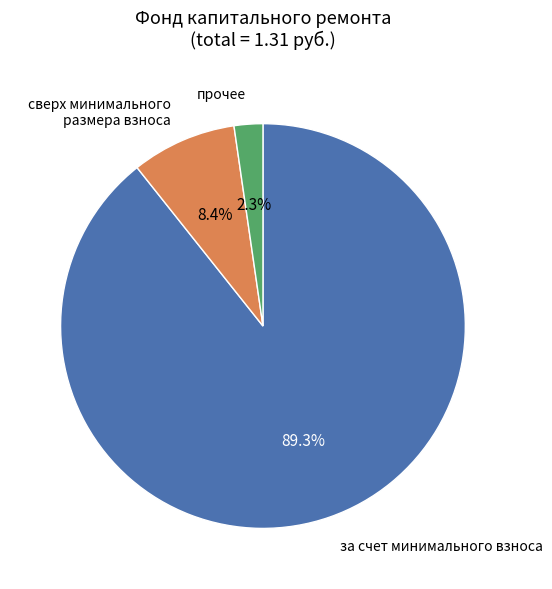

How many slices are in this pie chart?

3